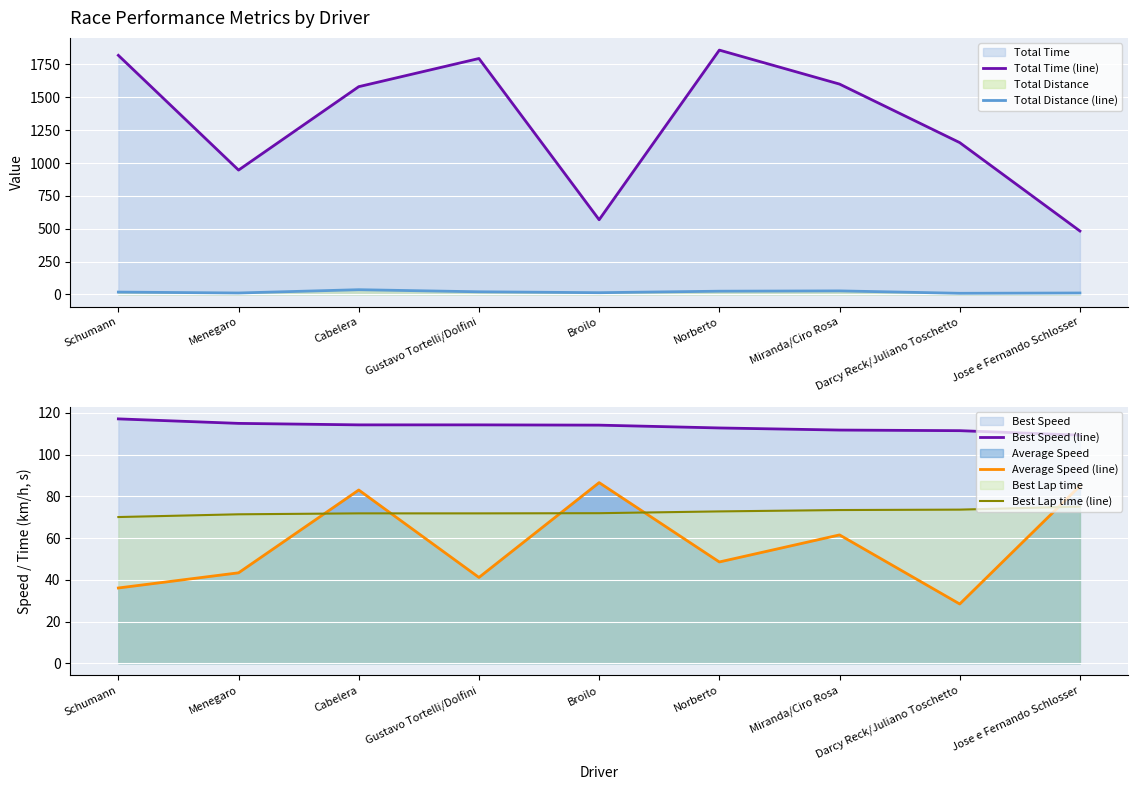

What is the maximum value shown in the chart?

1858.9